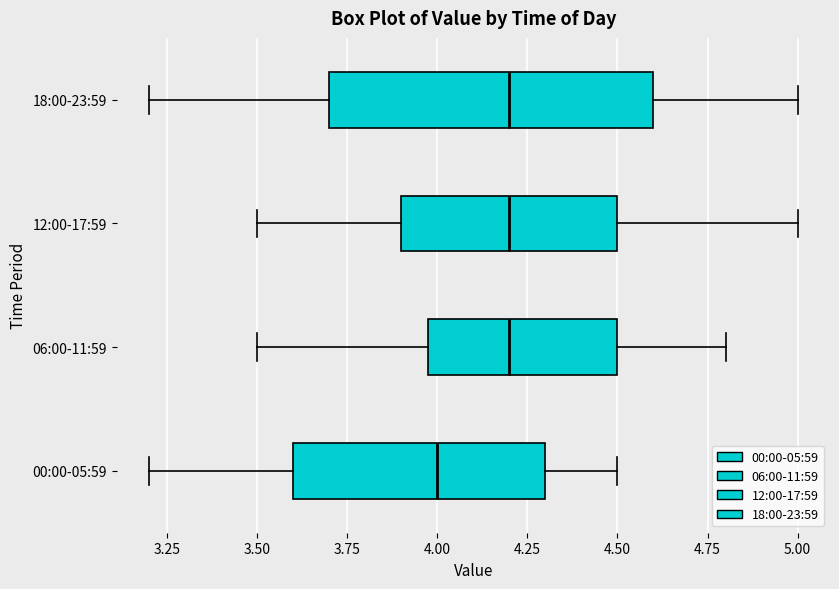

Where is the right edge of the box for 12:00-17:59 on the x-axis? The values are not printed on the chart, so give them approximately, as read against the axis.

4.5